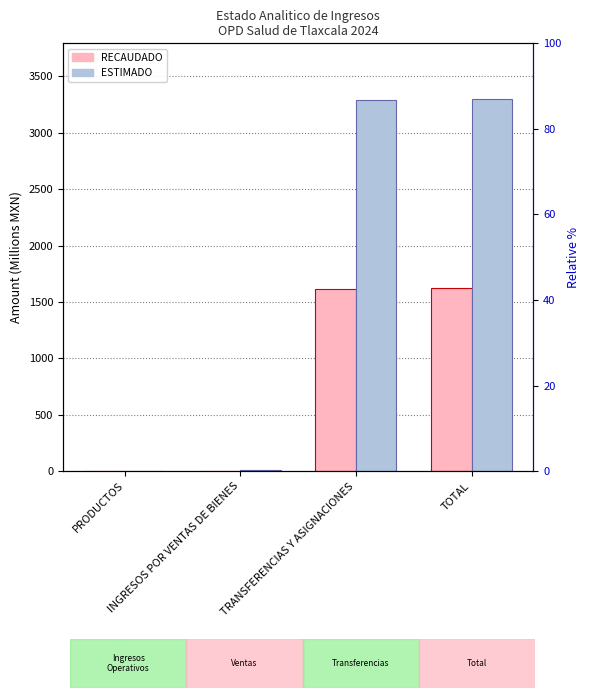

Does the chart contain any negative values?

No